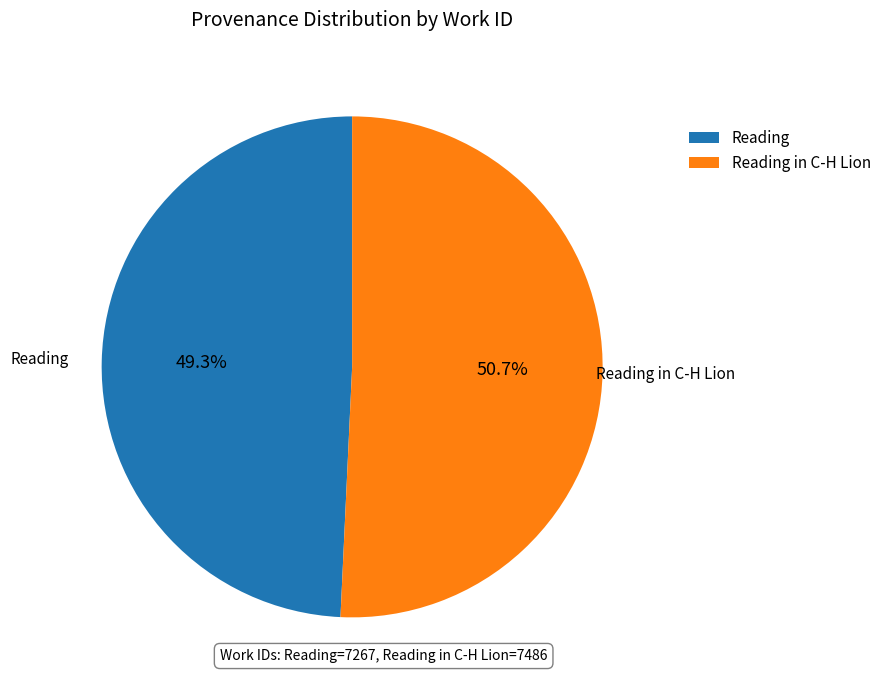

What is the smallest slice in the pie chart?

Reading